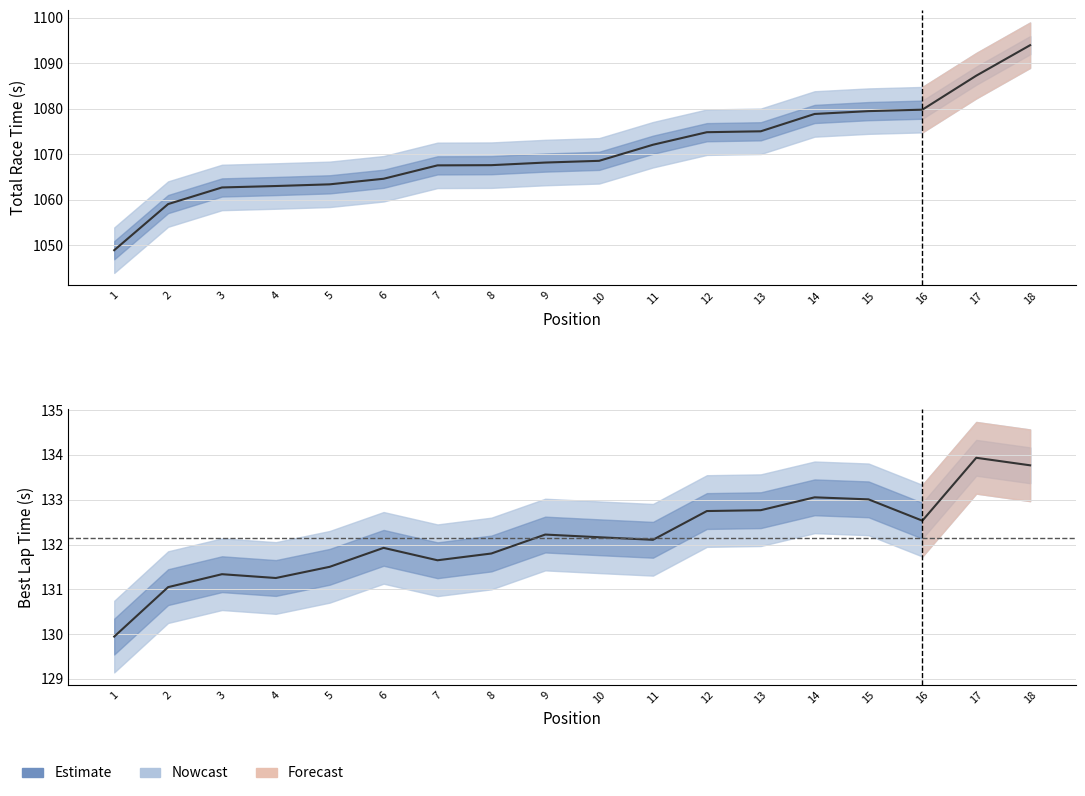

What is the difference between the maximum and minimum values in the Total Time series?

45.1